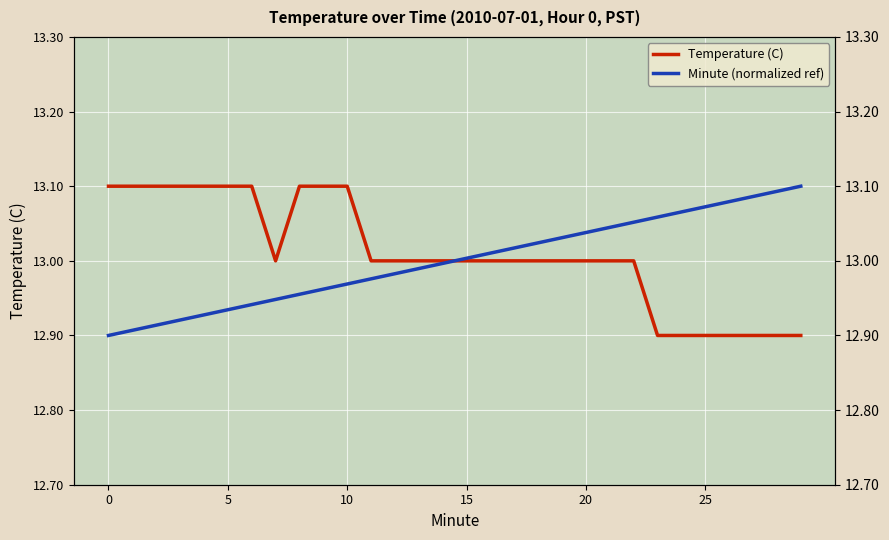

How many lines are shown in the chart?

2